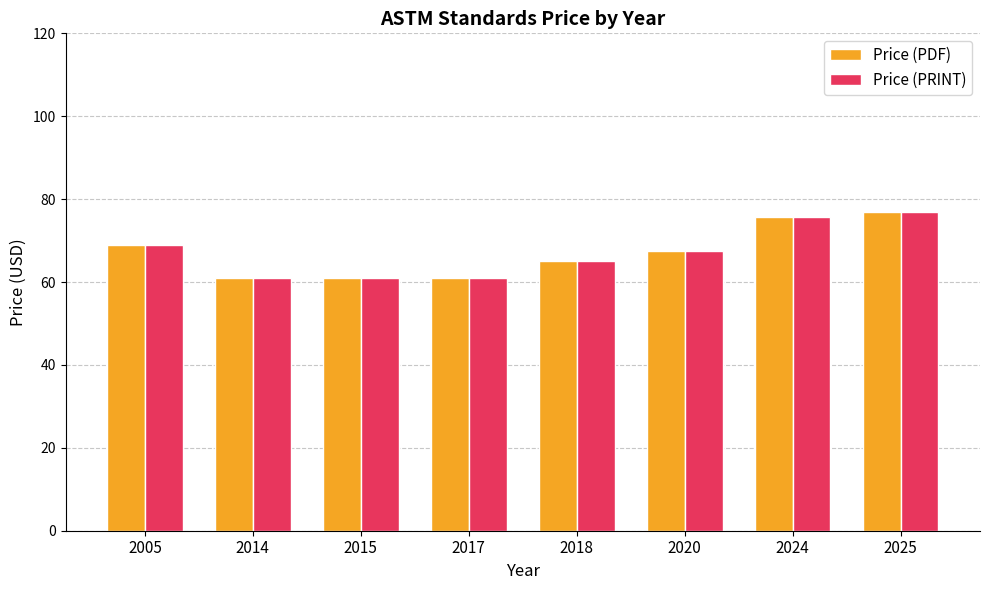

What is the minimum value for Price (PDF)?

61.0